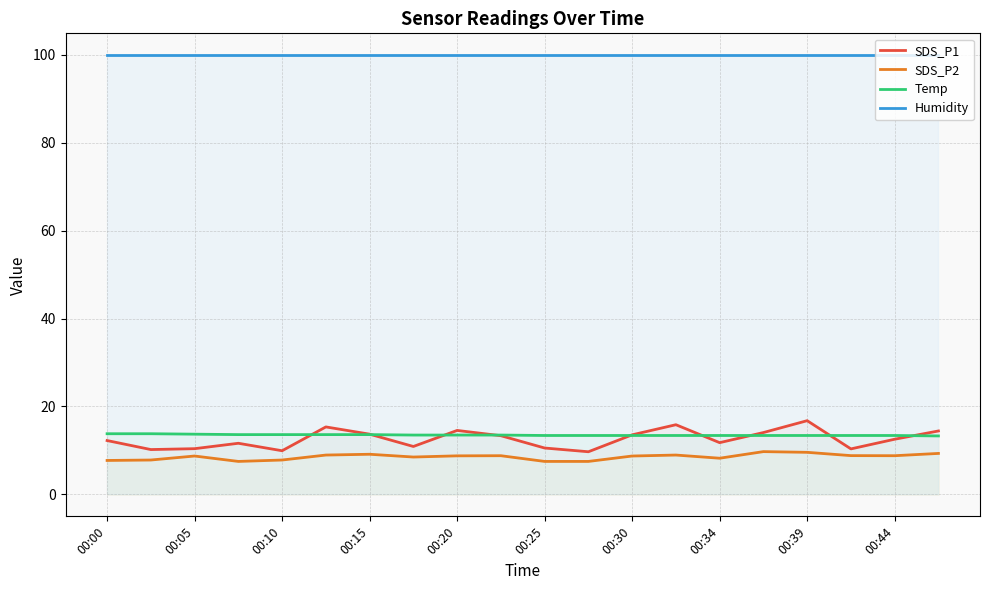

Which series ends up on top after the final intersection of SDS_P1 and Temp?

SDS_P1